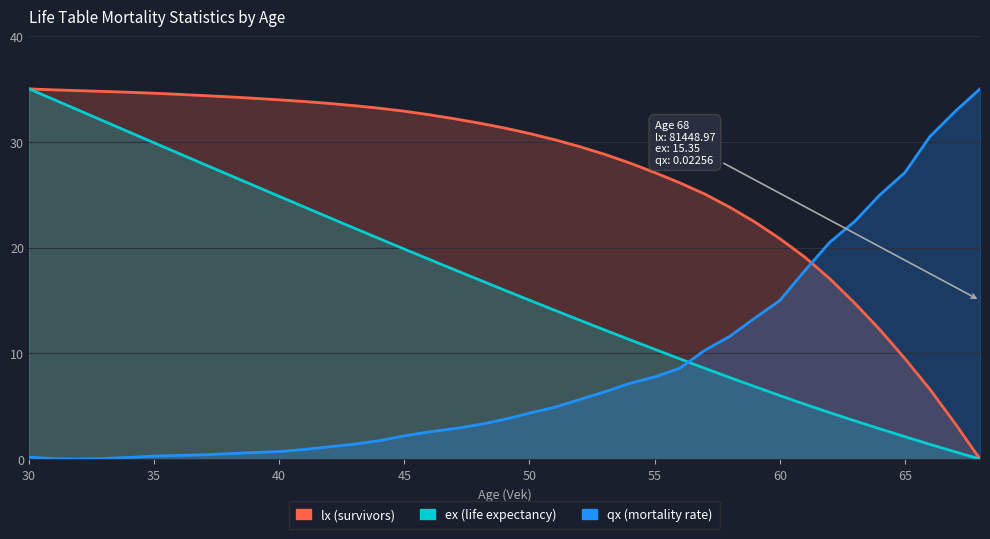

Rank the series by their average value, from lowest to highest.

qx, ex, lx